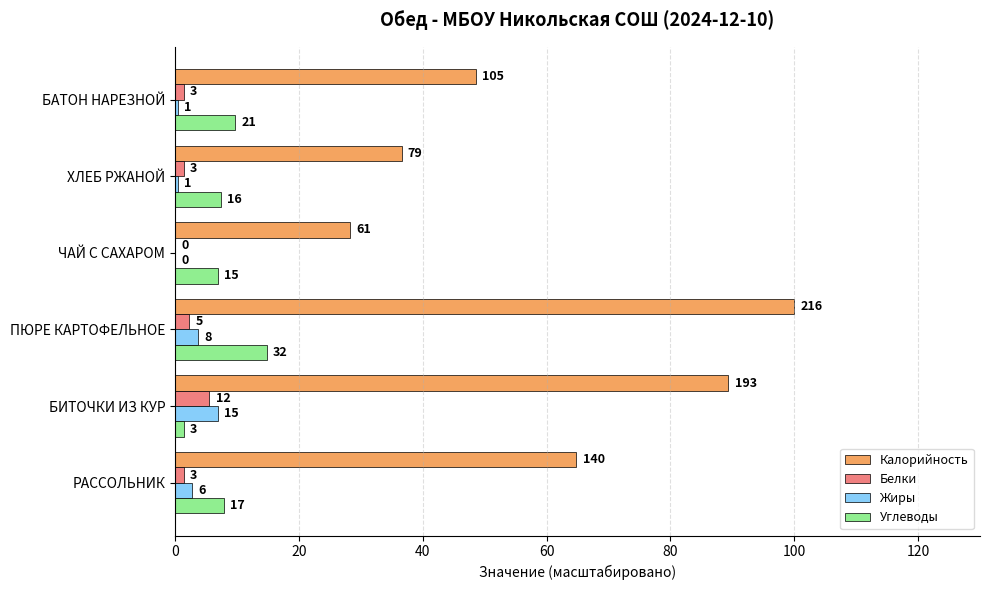

What is the maximum value shown in the chart?

100.0